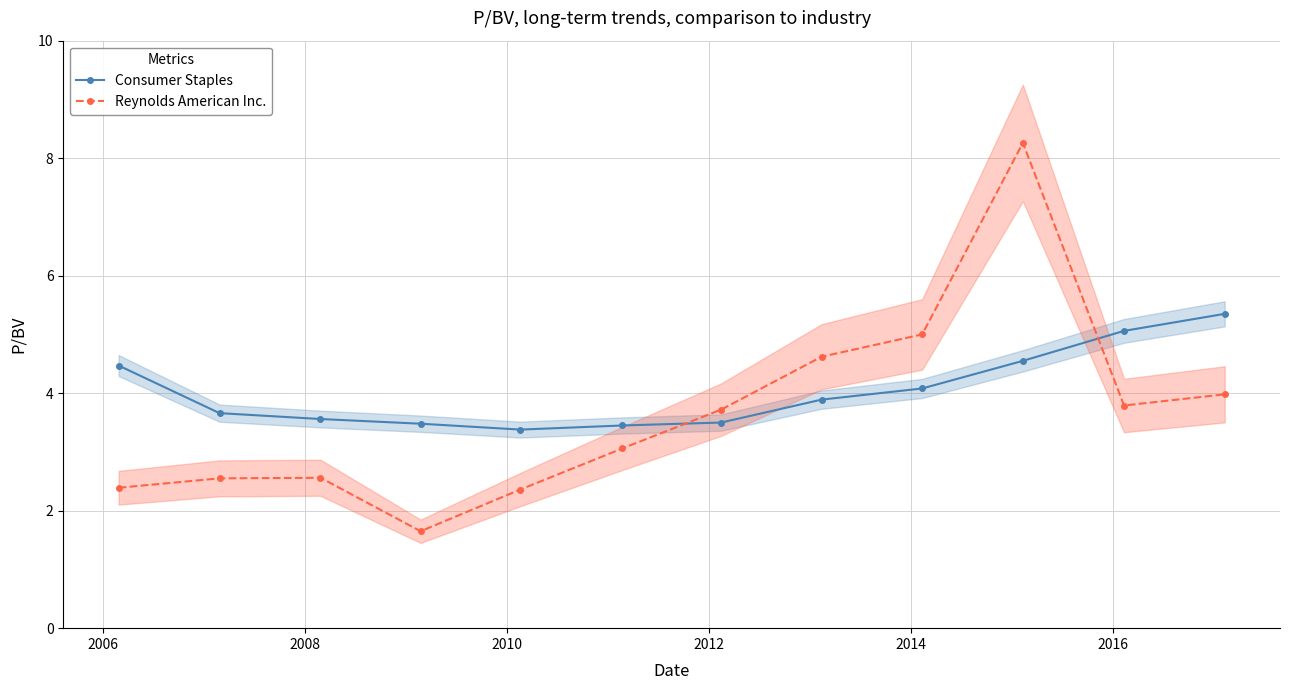

What is the maximum value shown in the chart?

8.3